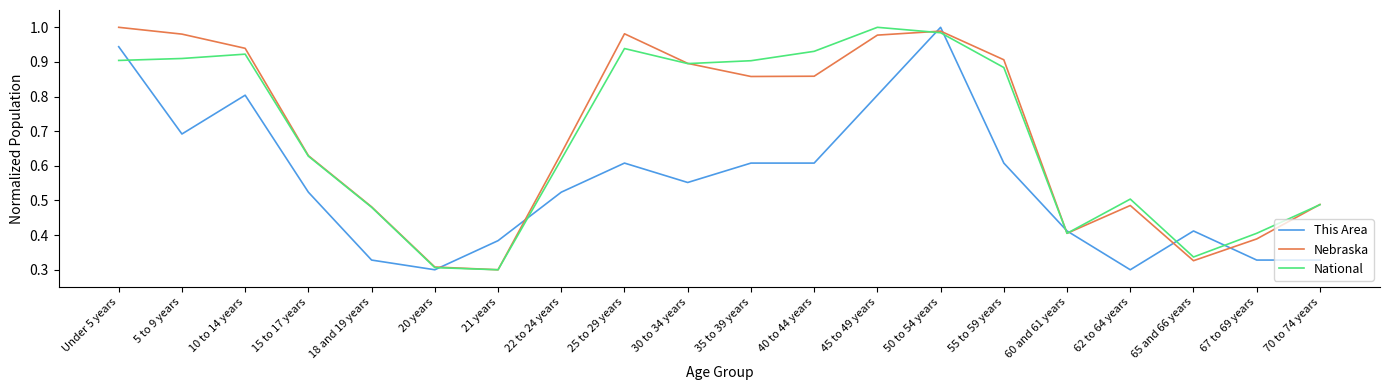

At which category is the sum across all series the highest?

50 to 54 years